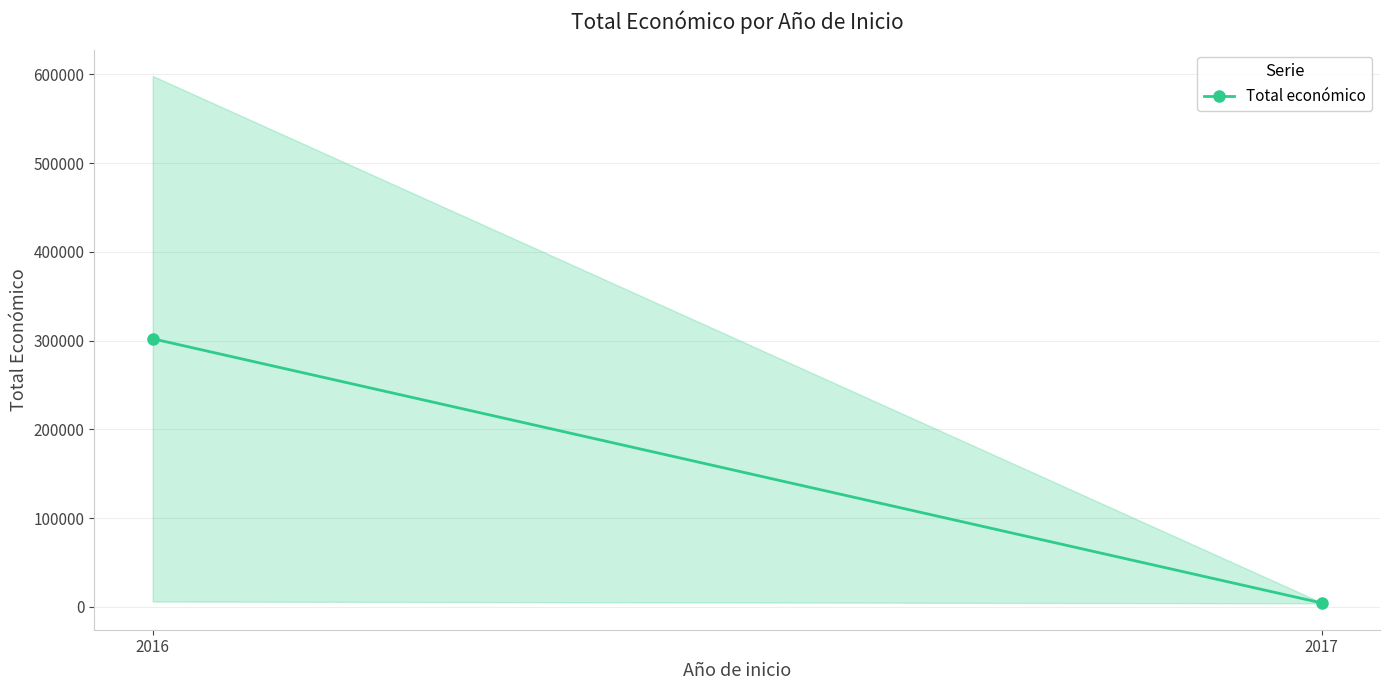

Reading left to right, what are all the values shown in this chart?

2016=302024.5	2017=4400.0